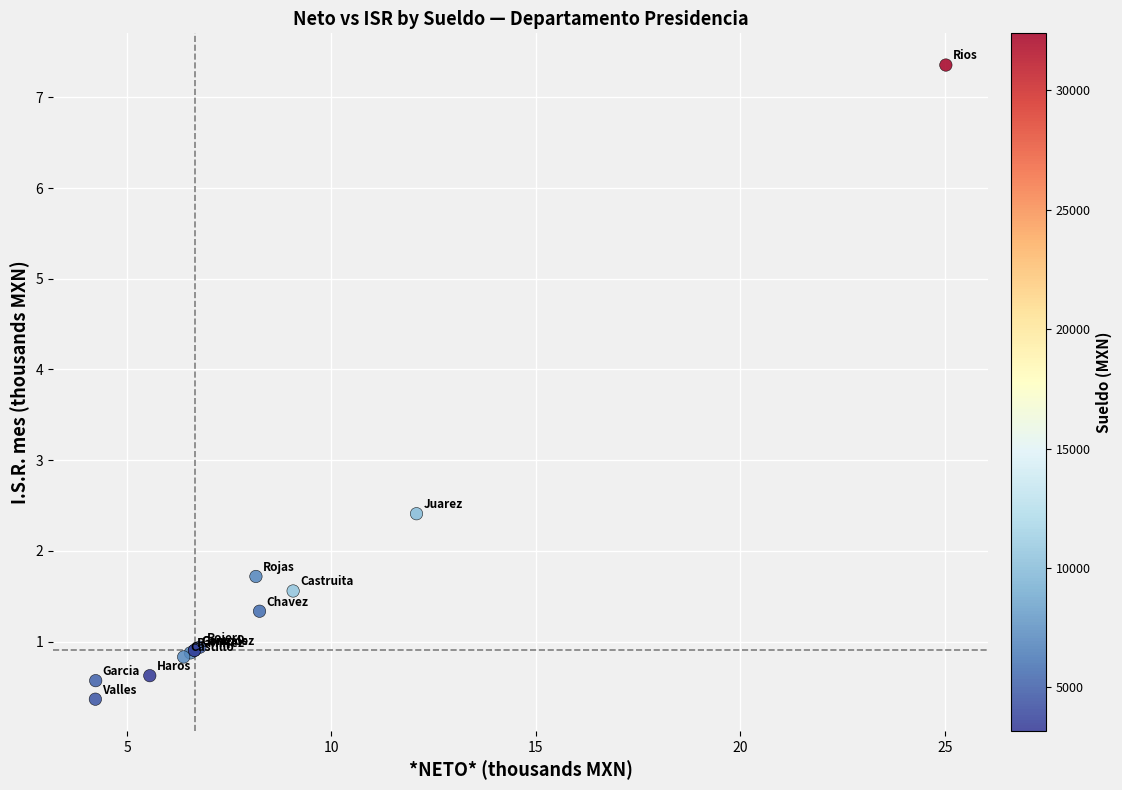

What Y value in the scatter plot is closest to 3?

2.4